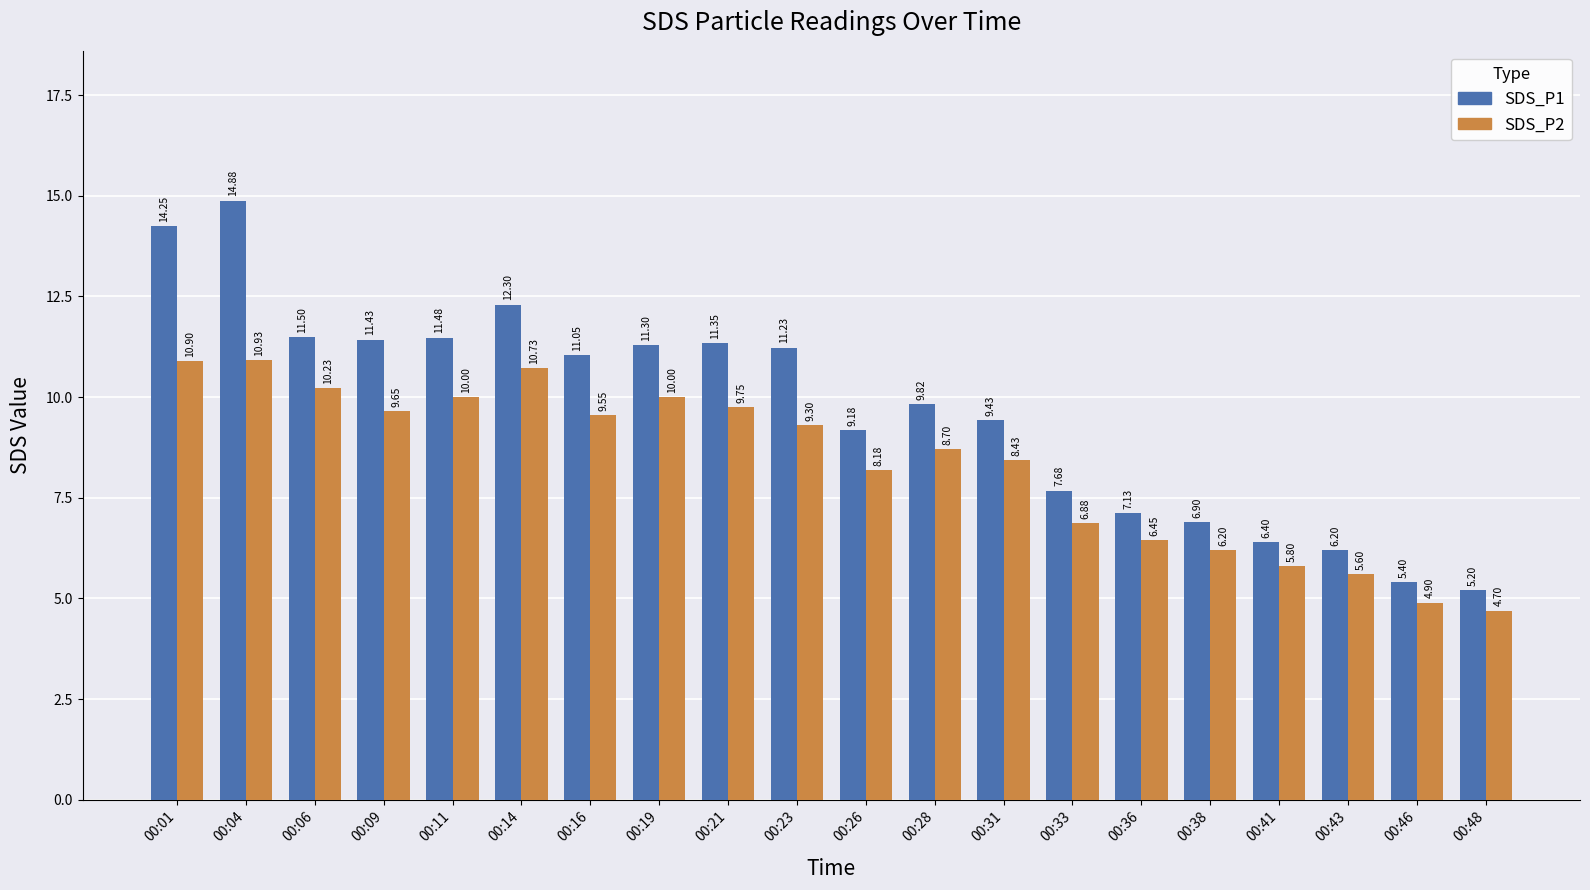

Which series has the widest spread of values?

SDS_P1